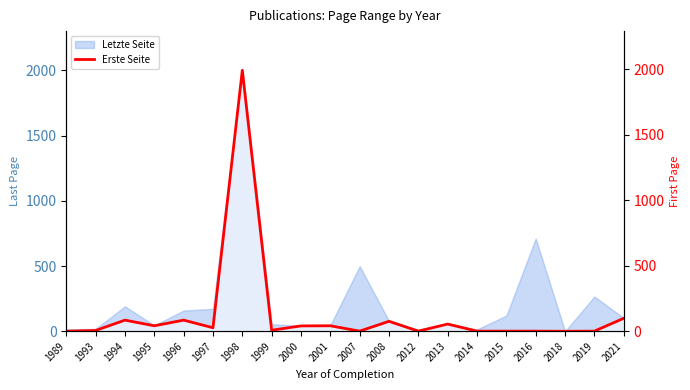

How many positive values are there?

19